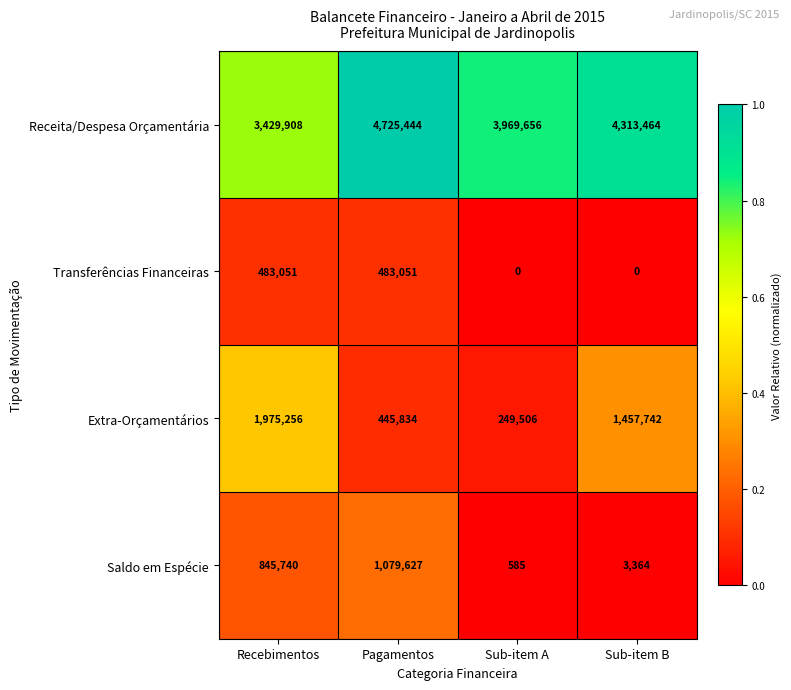

At which category is the sum across all series the highest?

Pagamentos